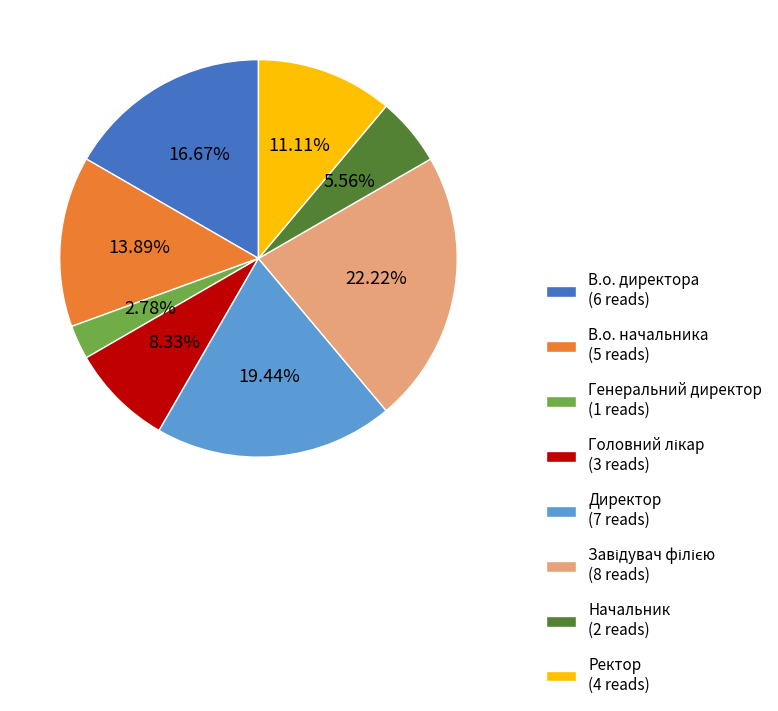

Is there any slice that represents more than half of the pie?

No